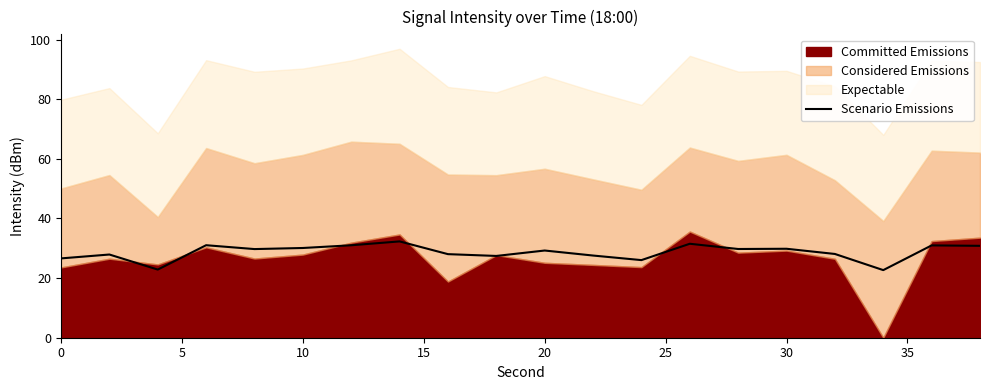

What is the ratio of the value at 5 to the value at 30?

0.9